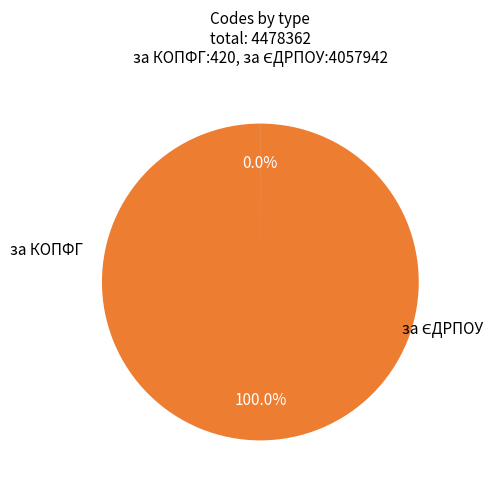

Is there any slice that represents more than half of the pie?

Yes